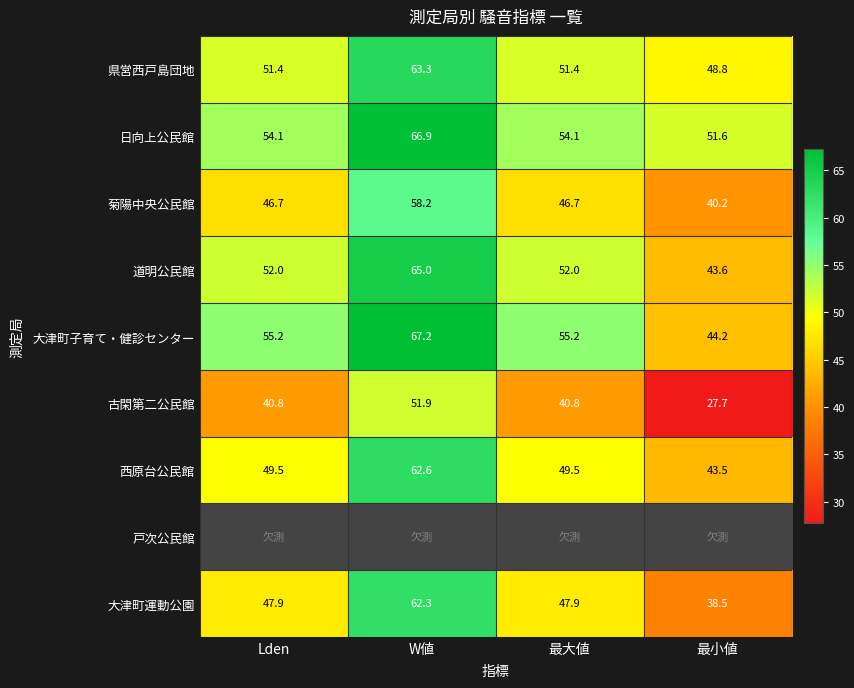

The 道明公民館 series shows 52.0 at 最大値. True or false?

True